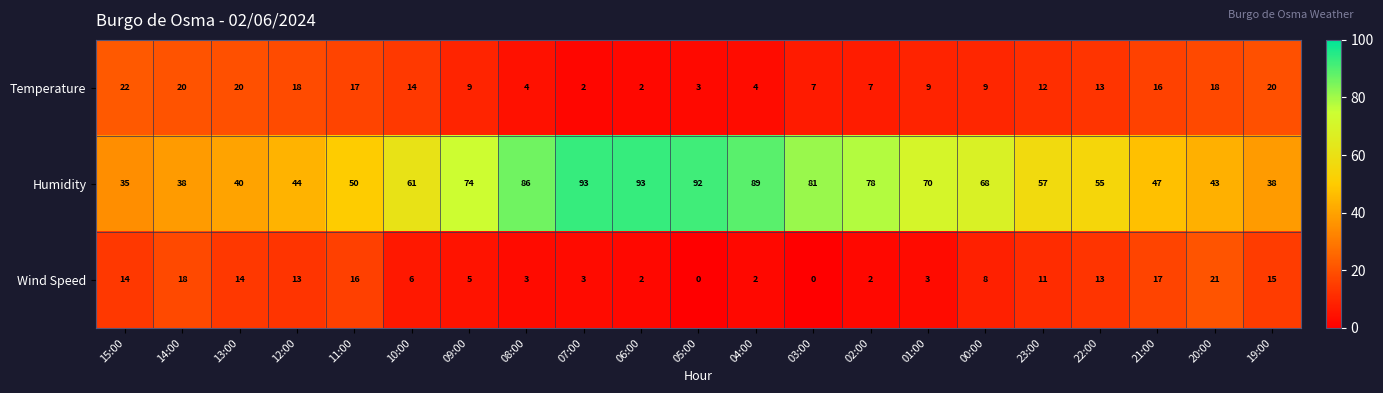

Which category has the highest value in the Temperature series?

15:00